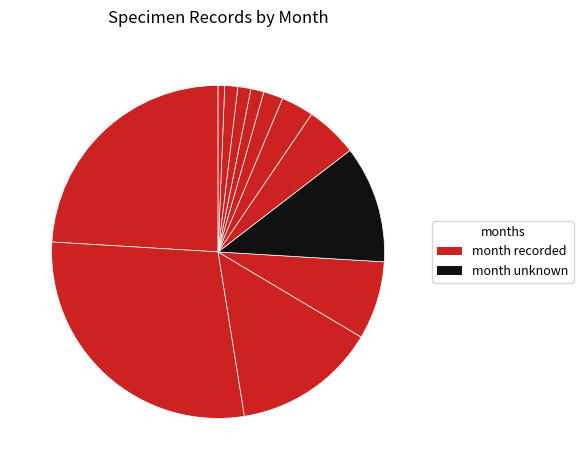

Rank the categories by value from highest to lowest.

8, 9, 7, Unknown, 10, 6, 5, 4, 3, 1, 2, 11